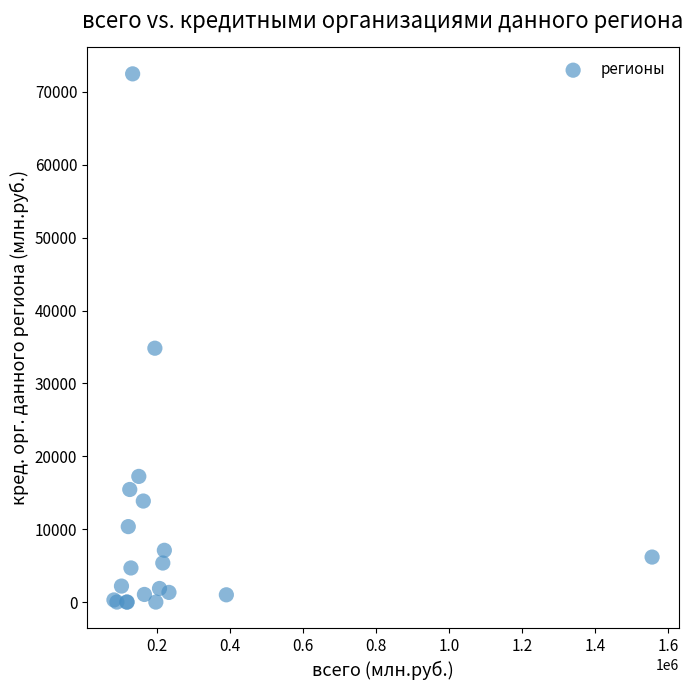

What Y value in the scatter plot is closest to 36233?

34827